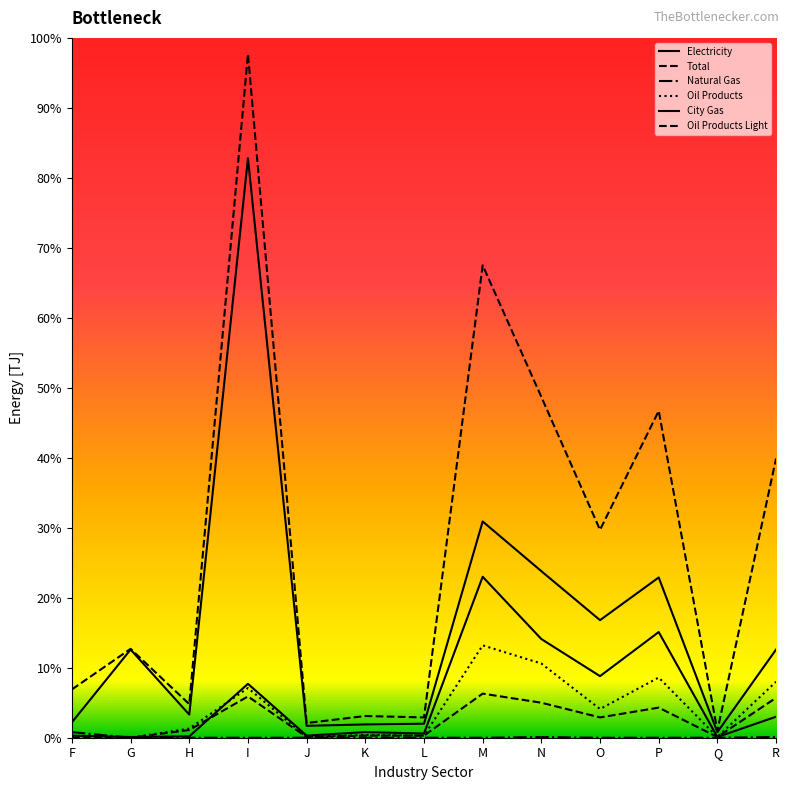

How many values in the Electricity series are below 12?

6